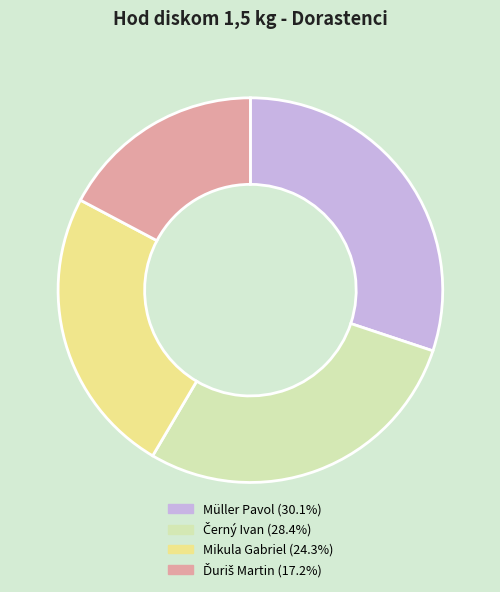

Is there any slice that represents more than half of the pie?

No